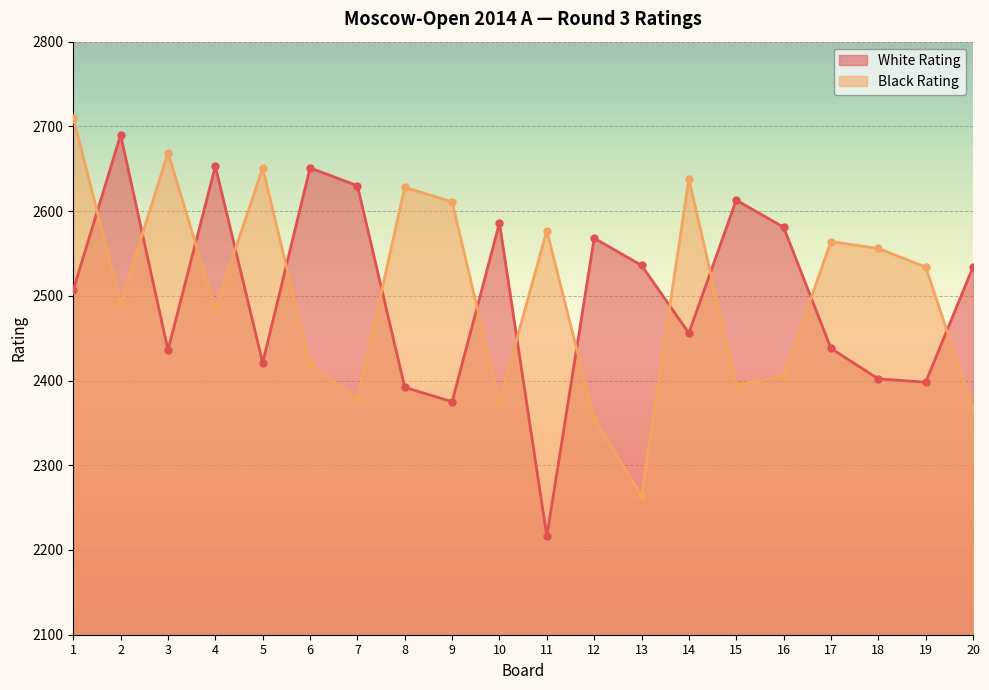

How many data points in Black Rating are less than 2534?

10